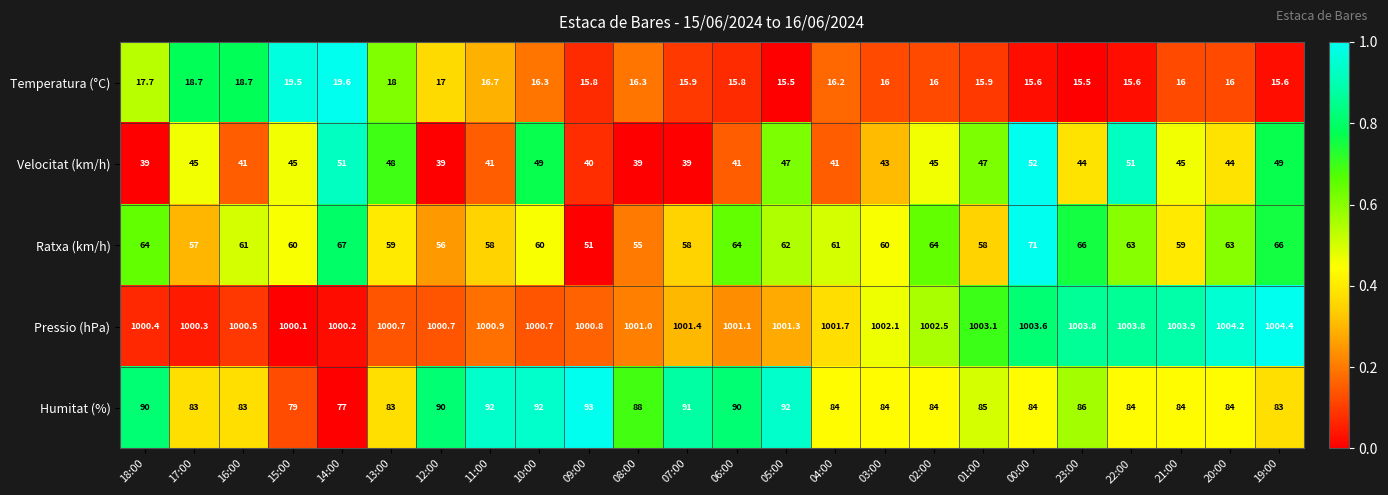

What is the difference between the highest and lowest values at 21:00?

987.9